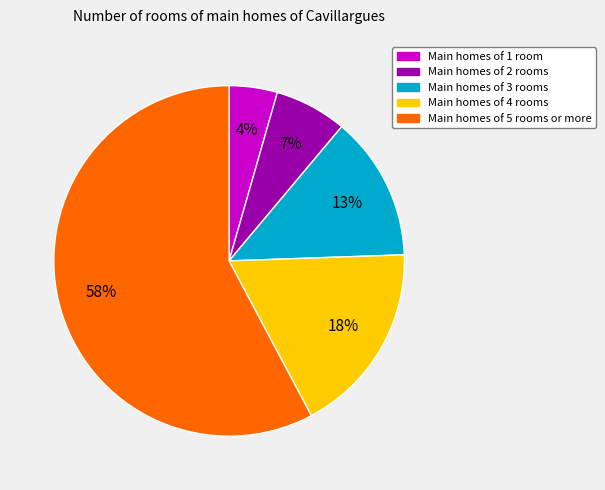

Does any single category account for the majority?

Yes